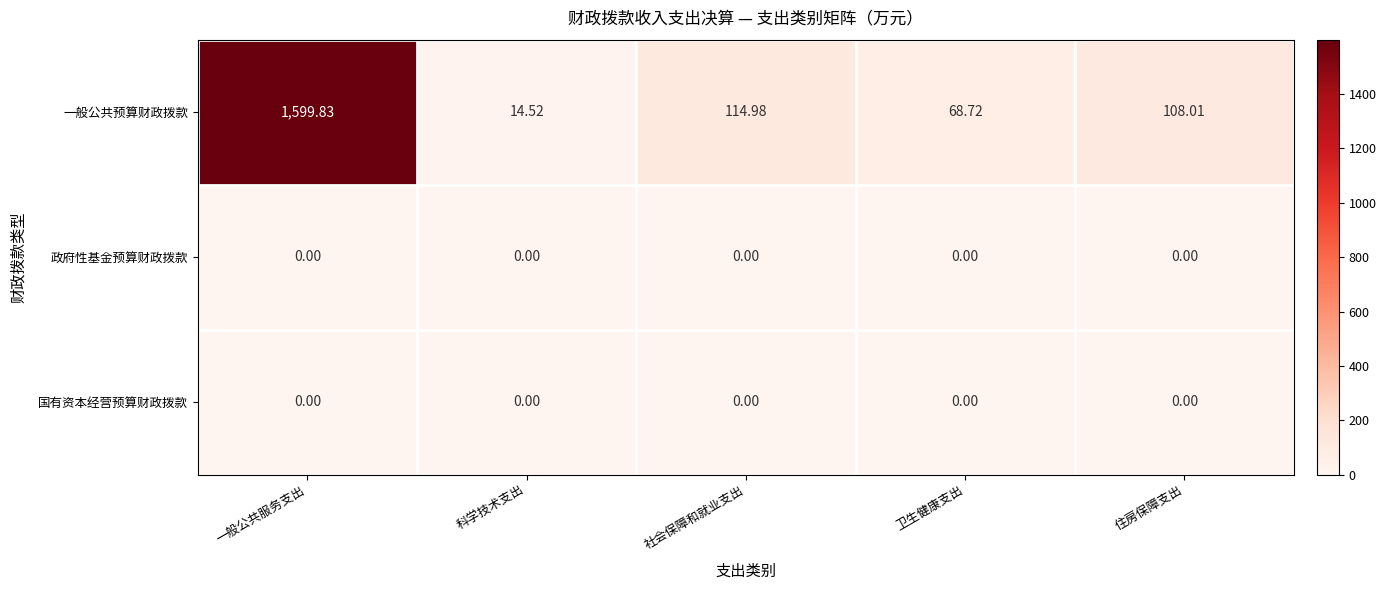

At which category does the chart reach its peak across all series?

一般公共服务支出